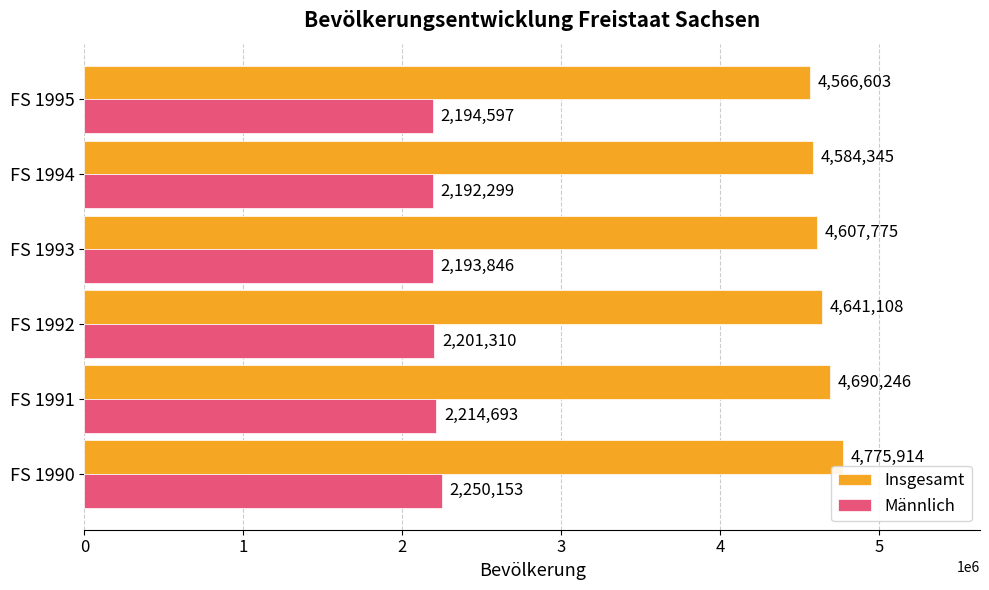

What is the greatest value displayed?

4775914